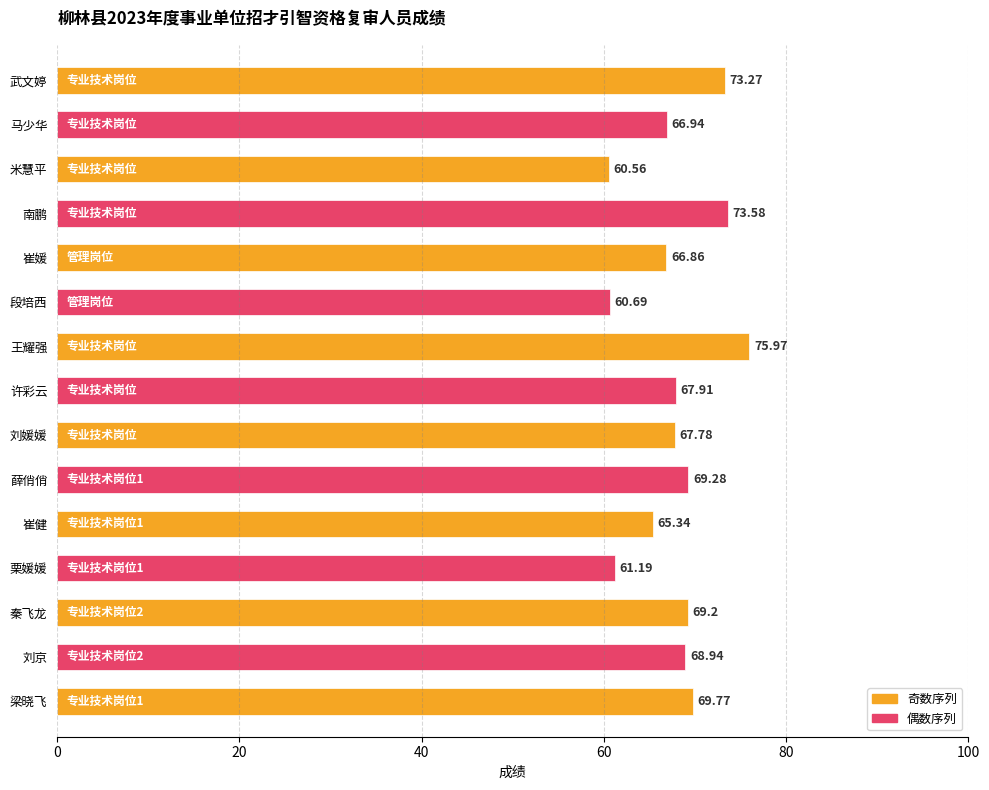

What is the ratio of the value at 马少华 to the value at 段培西?

1.1